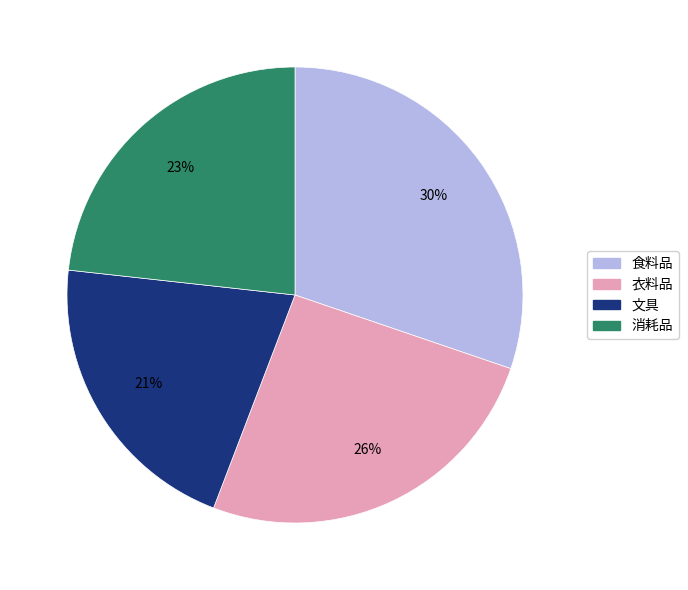

To the nearest percent, what is the combined percentage of 文具 and 衣料品?

47%